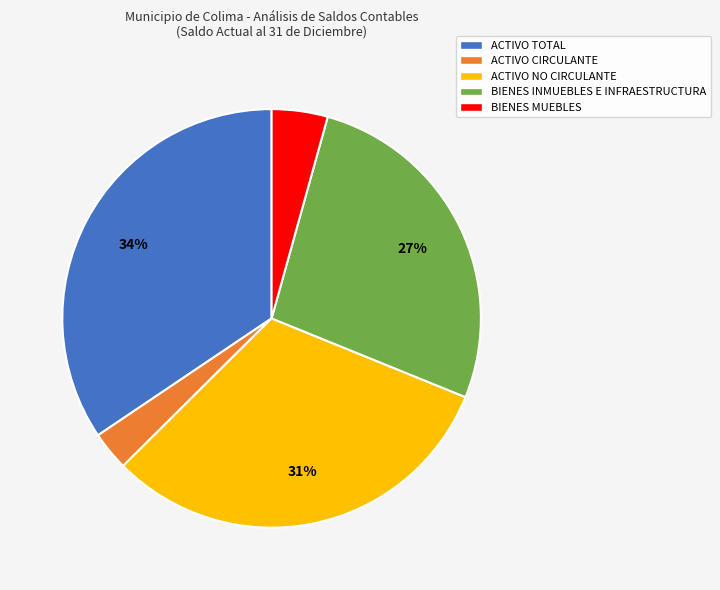

Is there a majority slice in this chart?

No